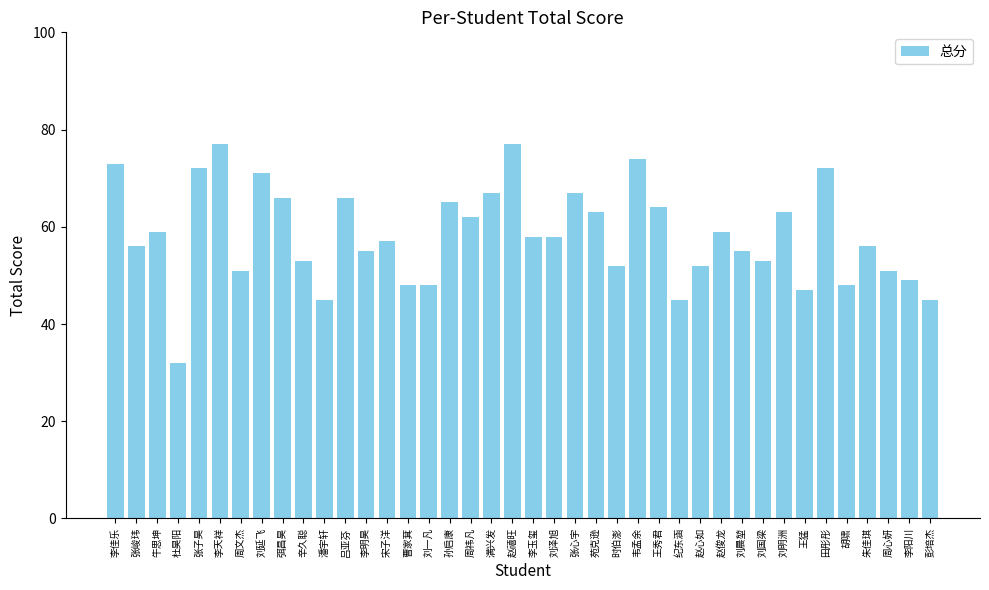

What value does the data have at 周心妍, to the nearest 10?

50